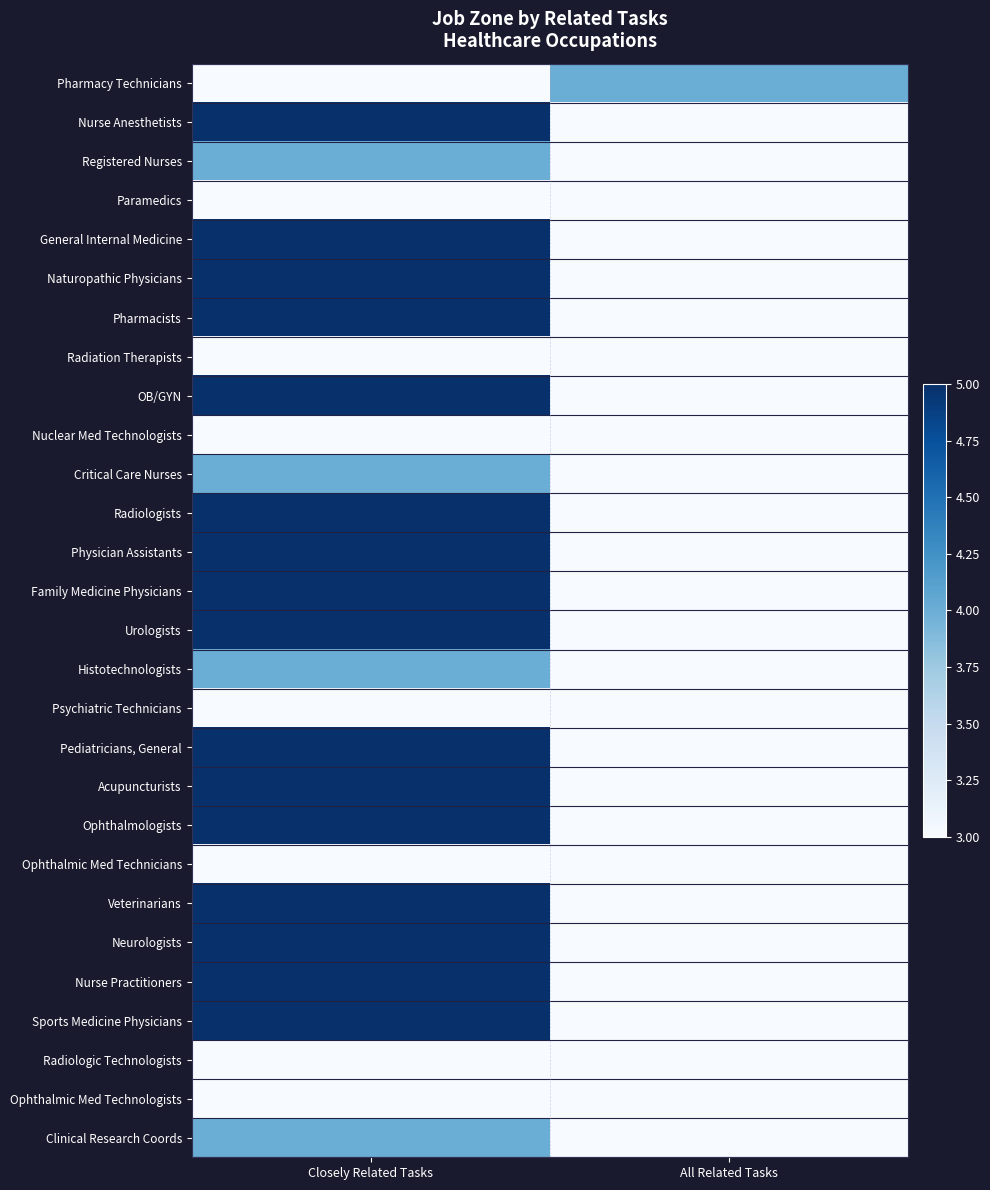

Which series has the largest range (max minus min)?

Physician Assistants